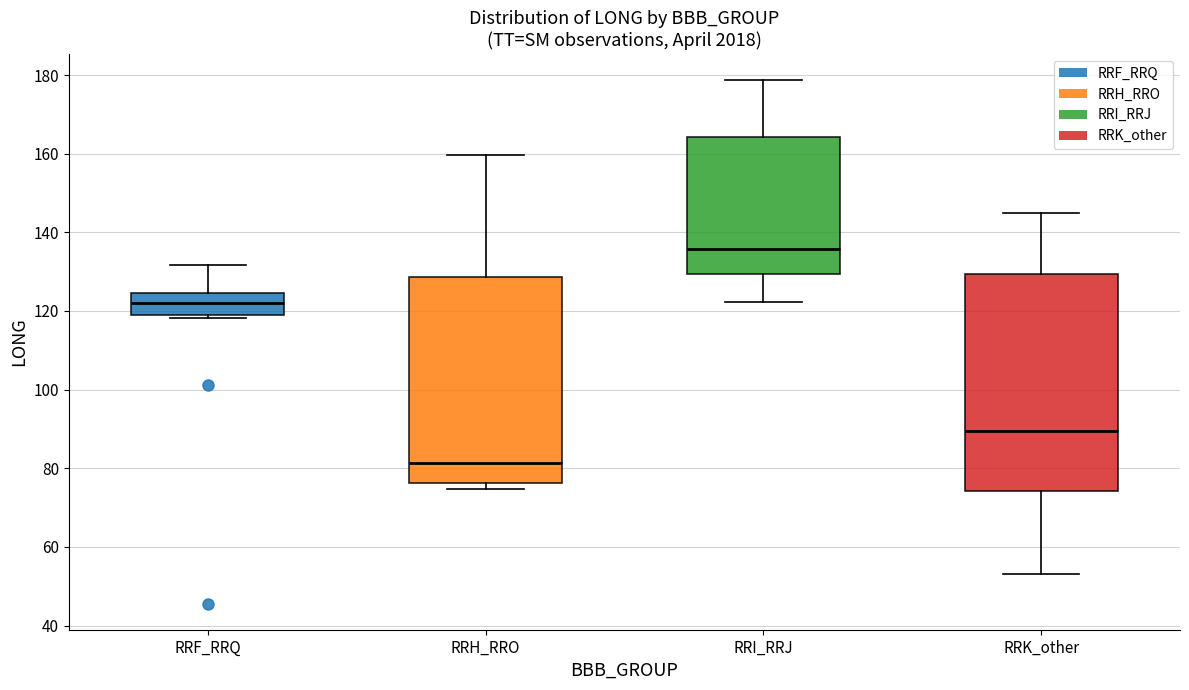

Reading left to right, transcribe this box plot: for each box, give where its median line is, the range the box spans, and where its two whiskers end, as read against the y-axis. The values are not printed on the chart, so give them approximately, as read against the axis.

RRF_RRQ: median 122, box 120 to 124, whiskers 118 to 132
RRH_RRO: median 82, box 76 to 128, whiskers 74 to 160
RRI_RRJ: median 136, box 130 to 164, whiskers 122 to 178
RRK_other: median 90, box 74 to 130, whiskers 54 to 144